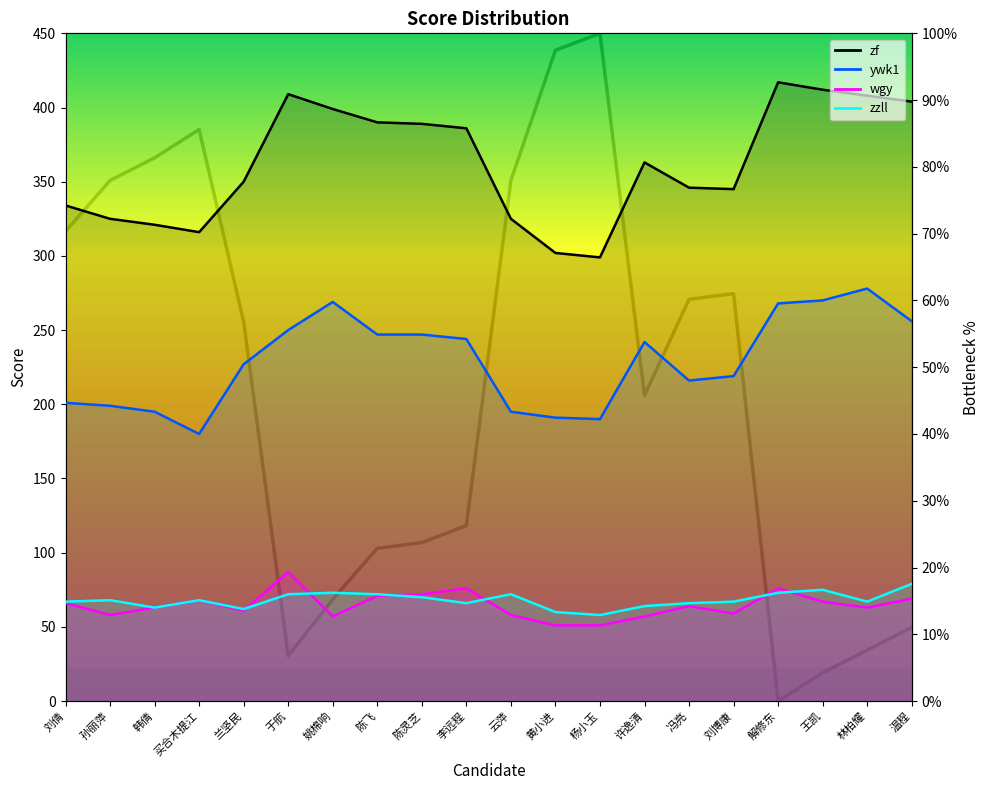

Which label corresponds to the smallest value in the chart?

黄小进